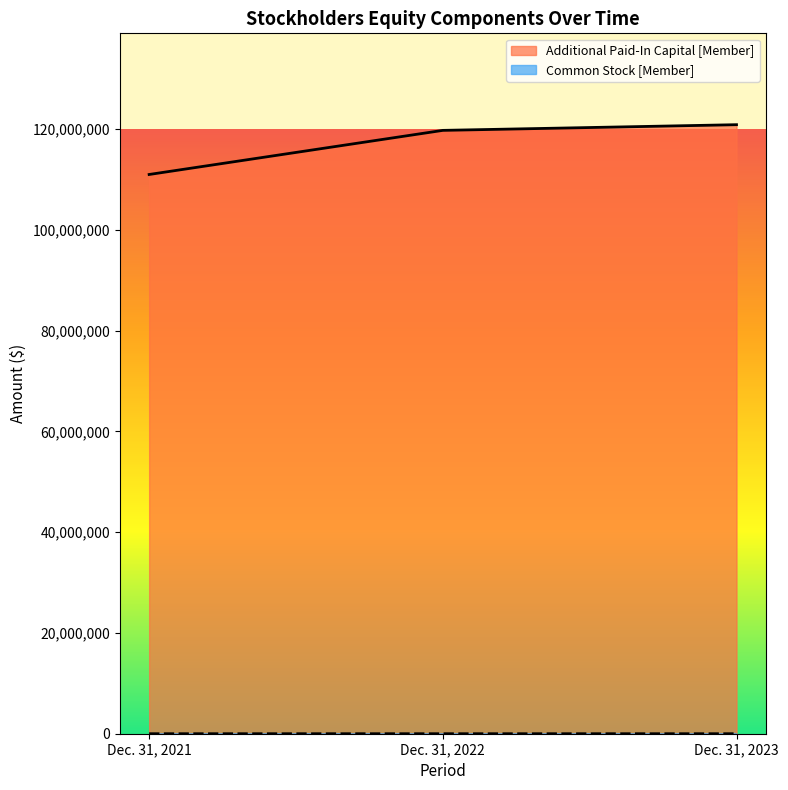

Is the value of Common Stock [Member] at Dec. 31, 2021 greater than the value of Additional Paid-In Capital [Member] at Dec. 31, 2023?

No